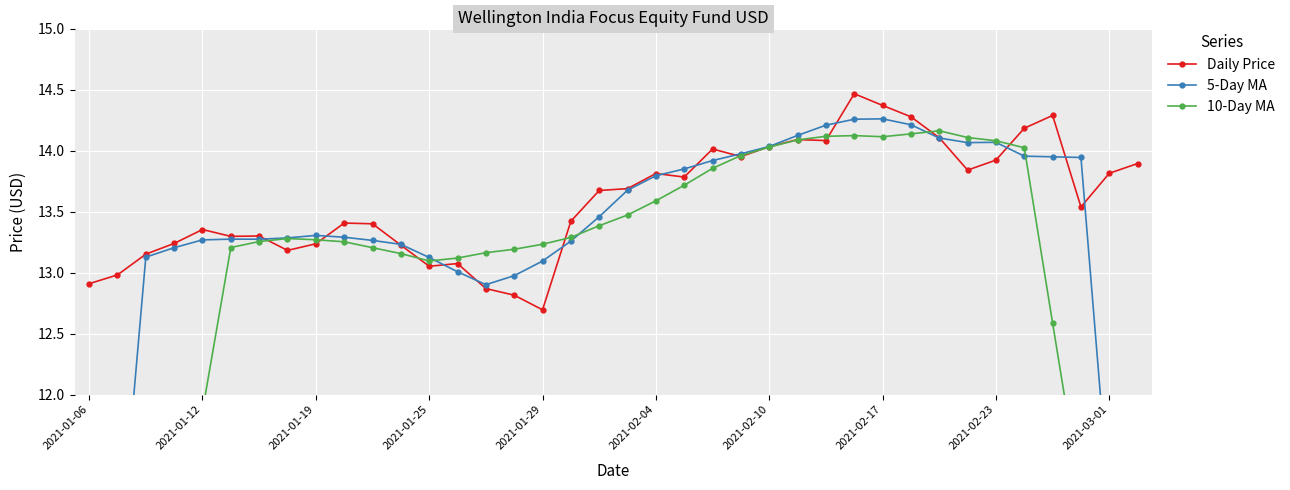

How many interior local valleys does the 10-Day MA series have?

2